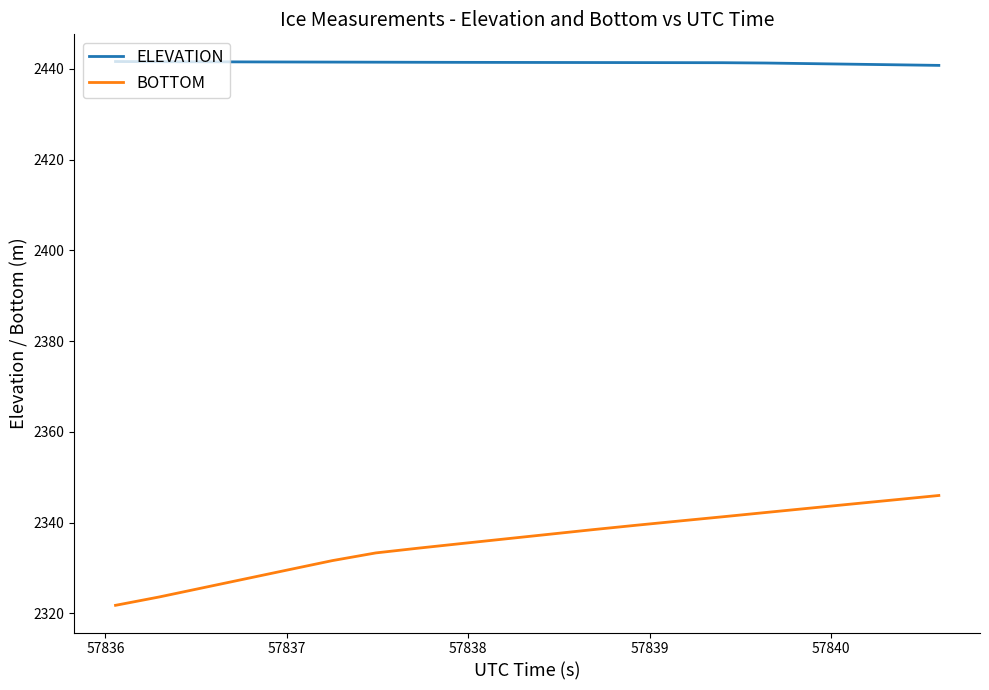

Which series has the largest range (max minus min)?

BOTTOM